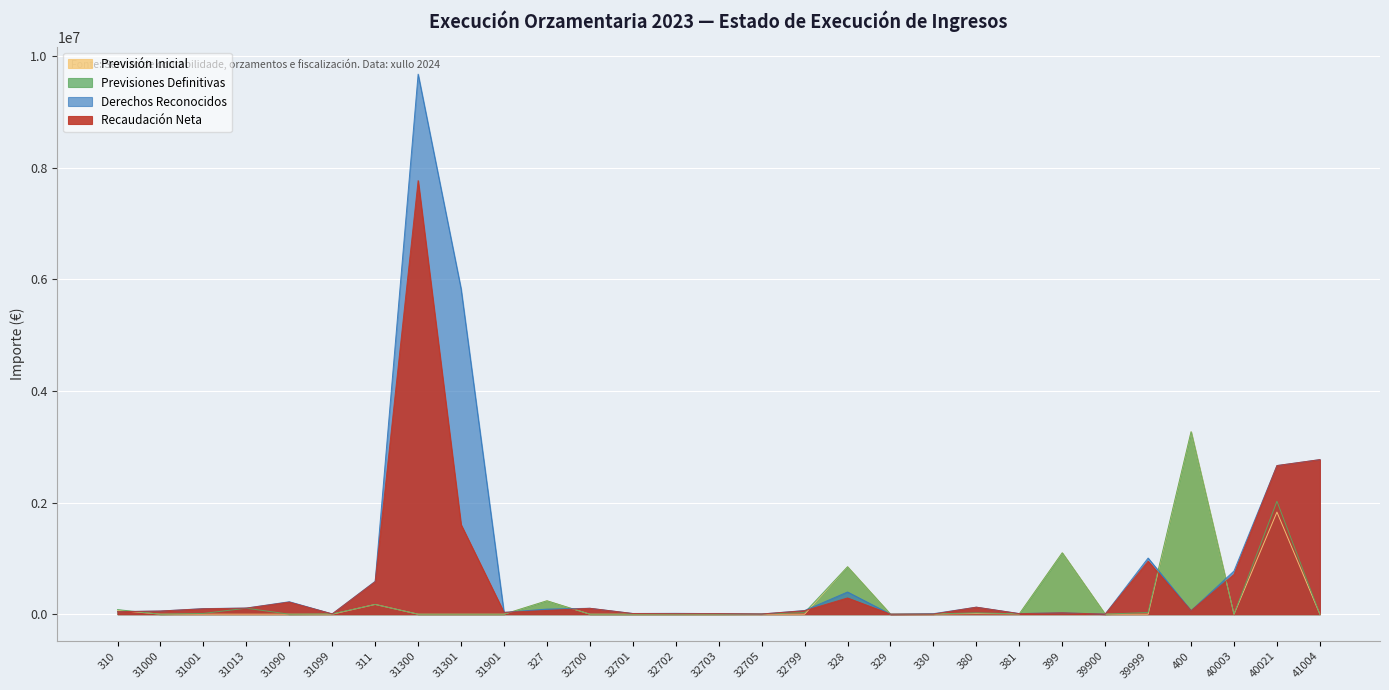

Where do Recaudación Neta and Previsiones Definitivas first cross each other?

310 and 31000